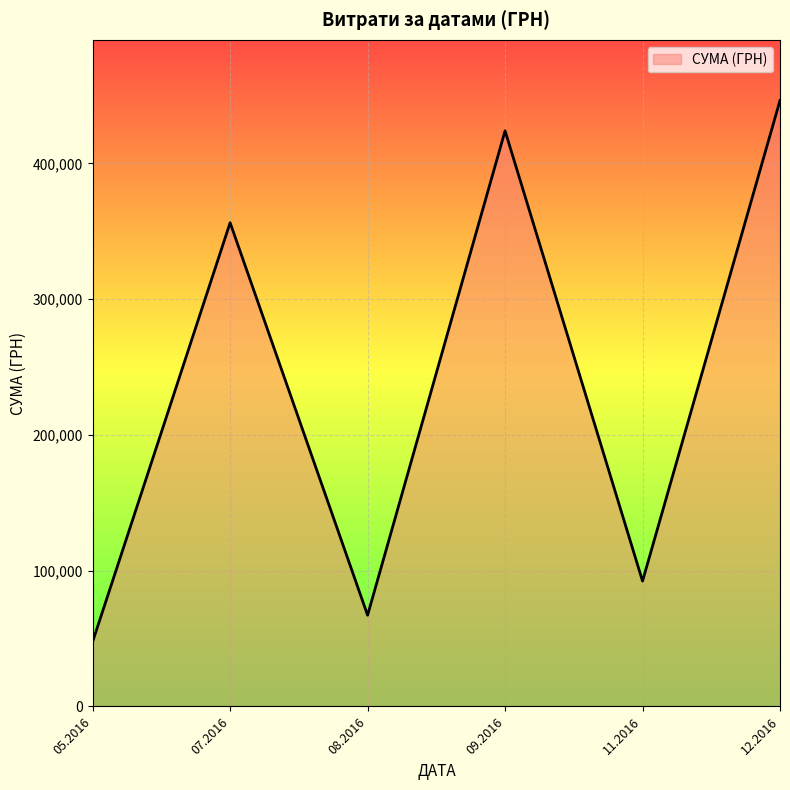

The value at 08.2016 is 91526.7. True or false?

False